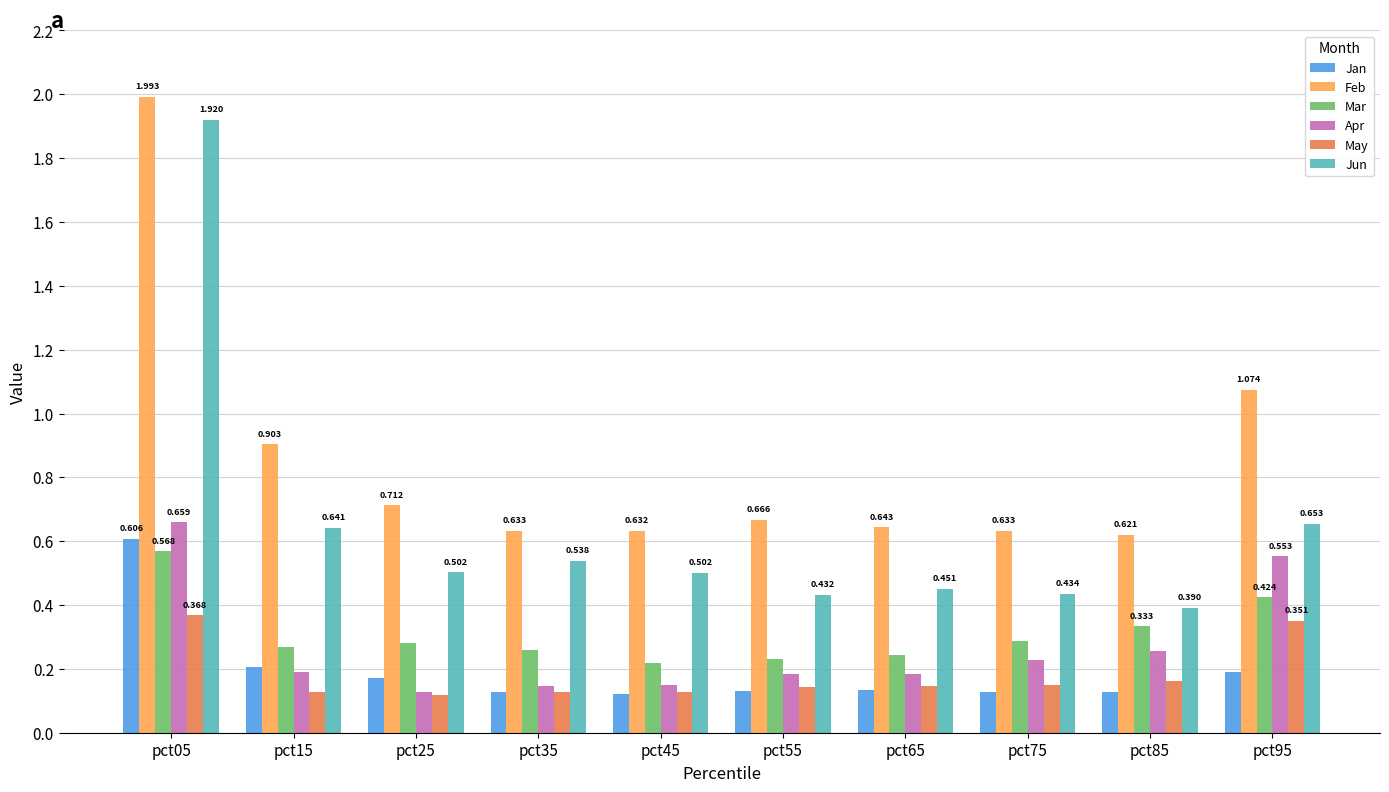

Does the chart contain any negative values?

No